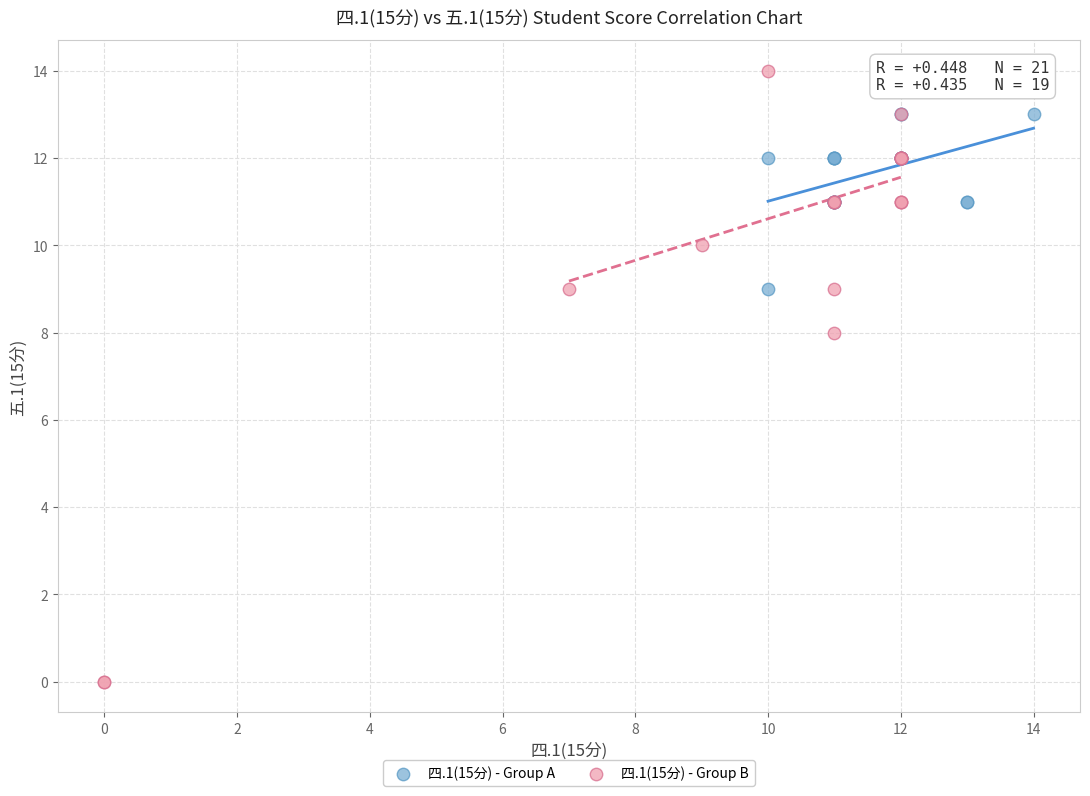

Which series reaches the maximum Y coordinate?

四.1(15分) - Group B